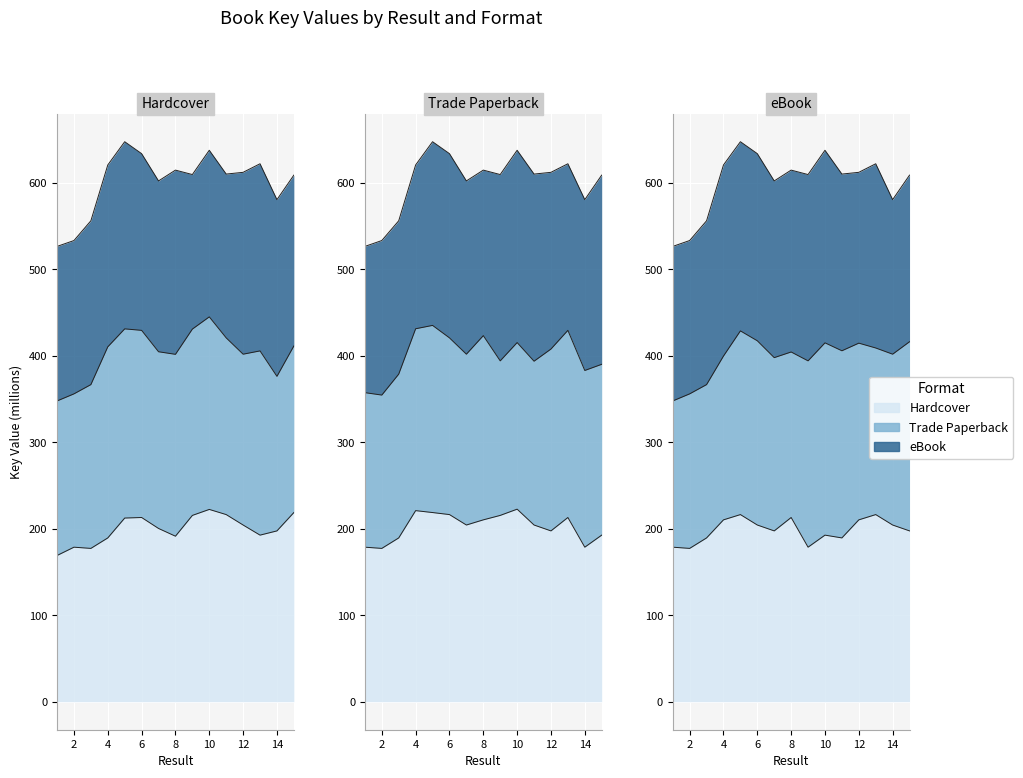

Rank the categories by eBook value from lowest to highest.

2, 1, 9, 3, 11, 10, 7, 15, 6, 14, 4, 12, 8, 5, 13